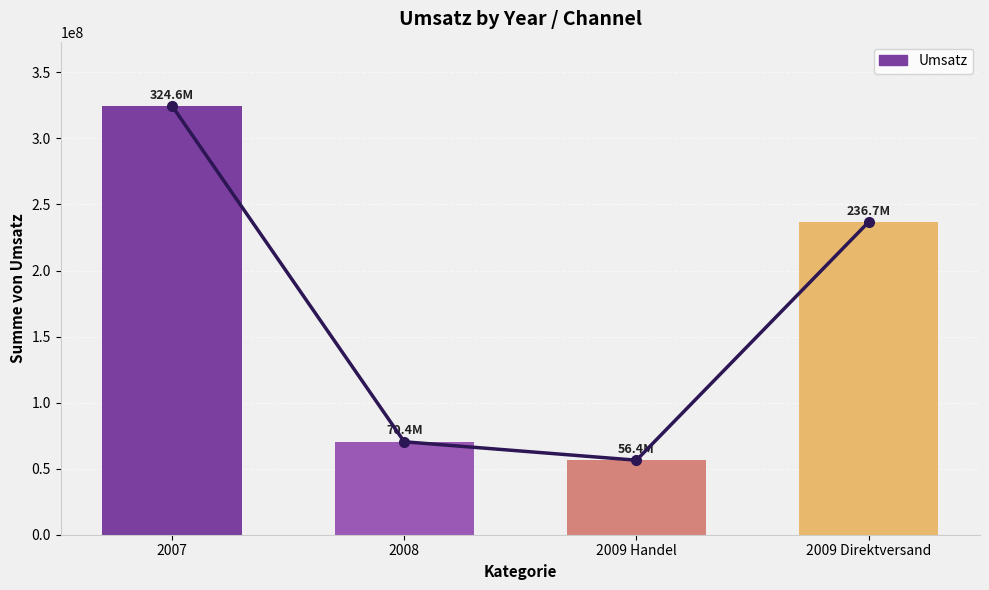

The chart shows a value of 66437254.1 at 2007. True or false?

False